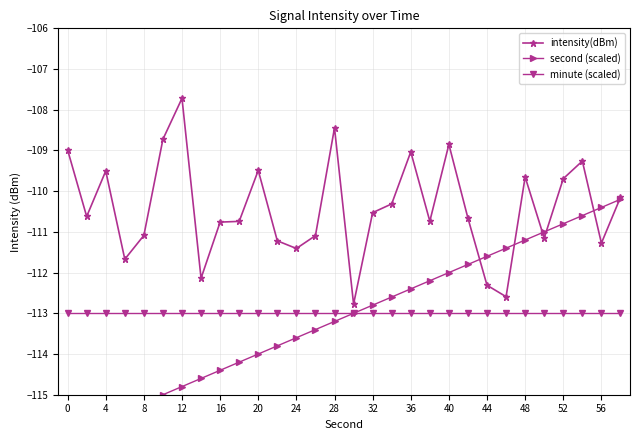

Read the minute (scaled) value at 36.

-113.0